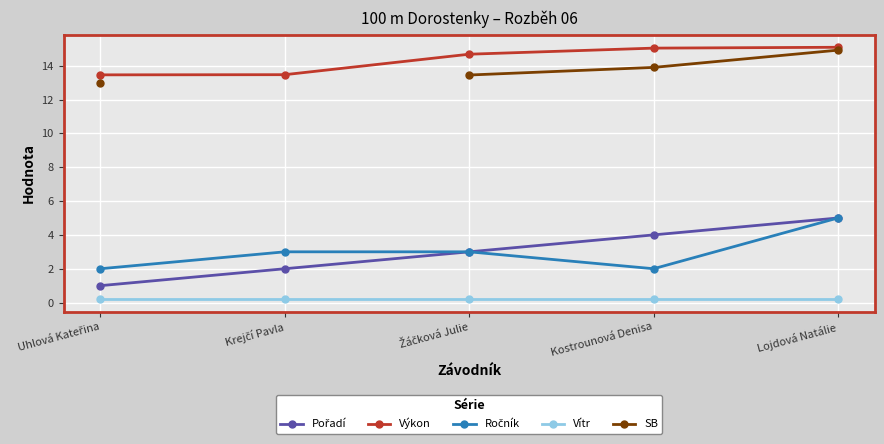

Is the value of Výkon at Žáčková Julie greater than the value of Ročník at Kostrounová Denisa?

Yes